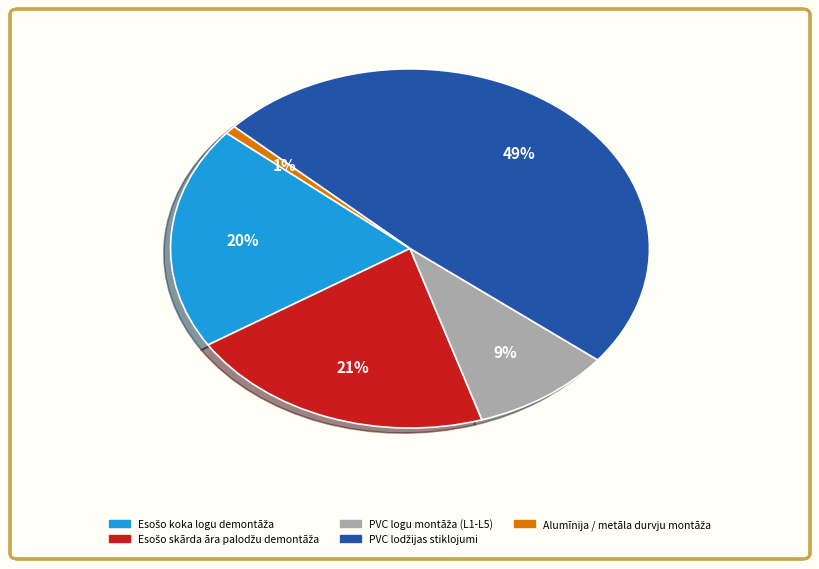

Is there a majority slice in this chart?

No